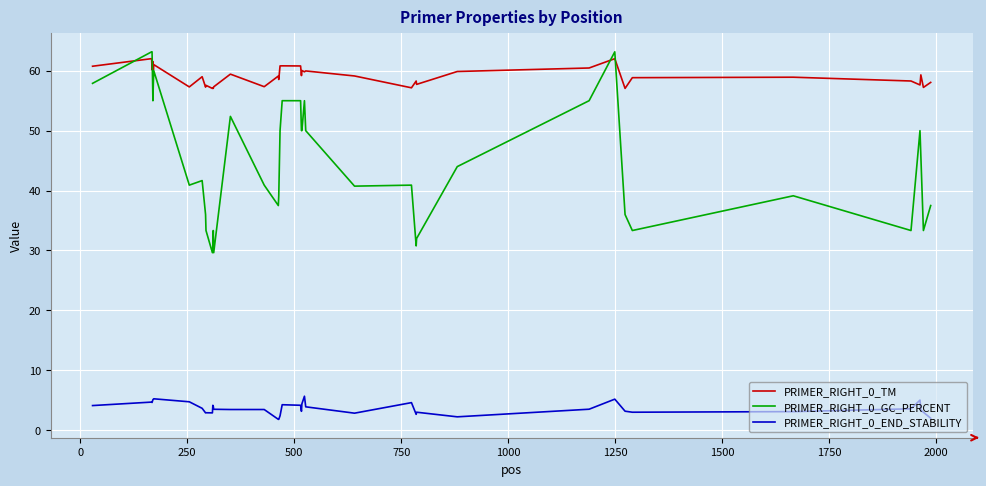

Does the chart have visible grid lines?

Yes